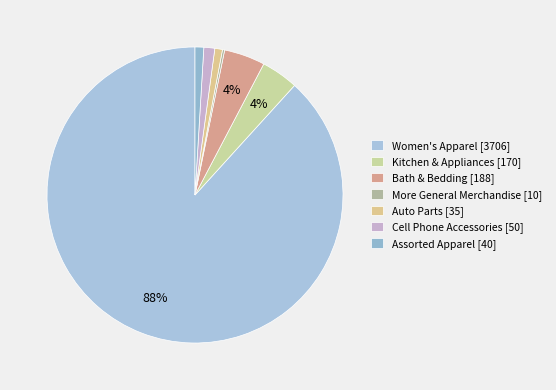

What is the majority slice?

Women's Apparel